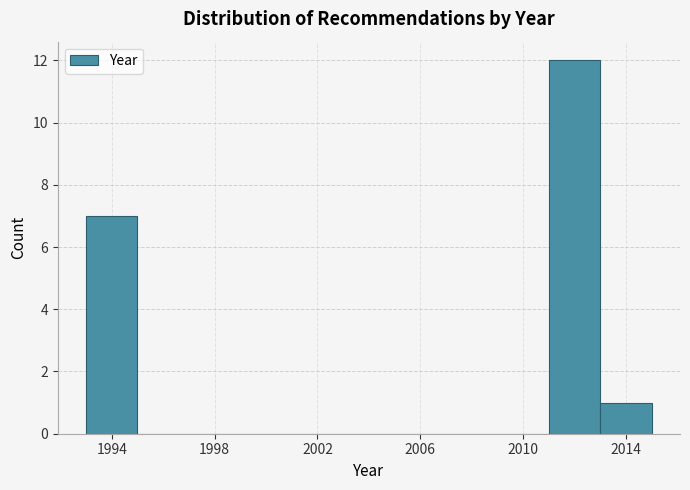

How tall is the bar that spans 2011 to 2013 on the x-axis? The values are not printed on the chart, so give them approximately, as read against the axis.

12